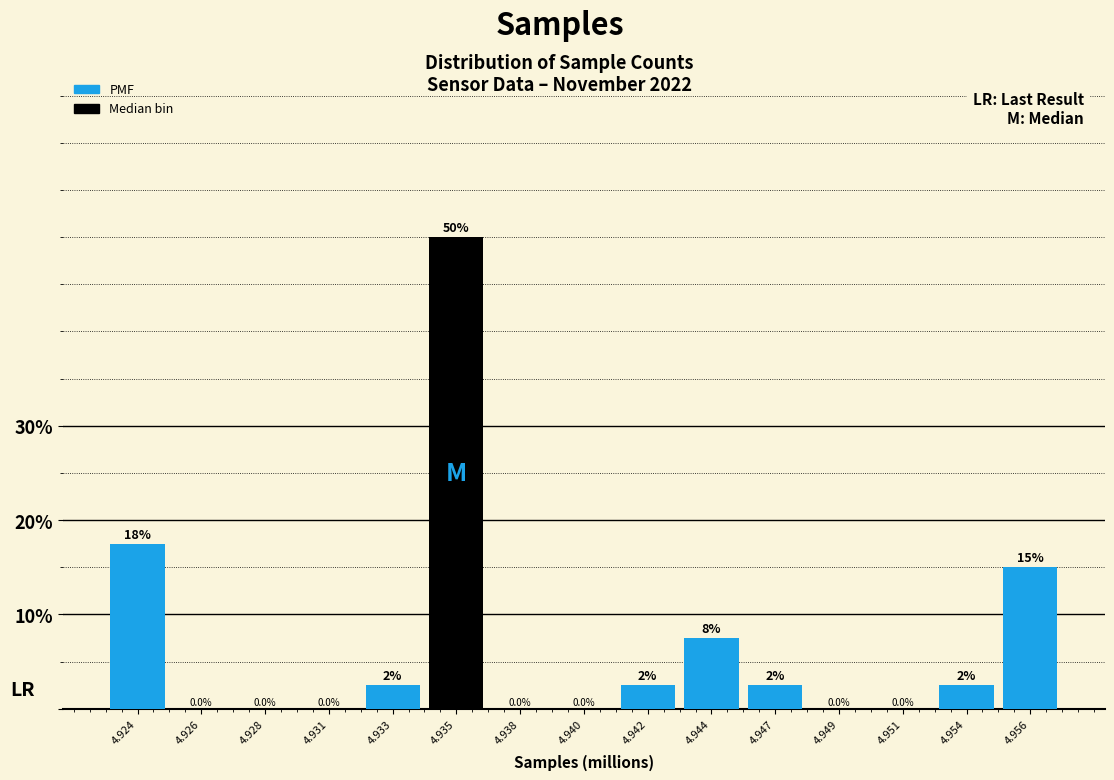

Reading right to left, list all the values displayed in this chart.

4.956=15.0	4.954=2.5	4.951=0.0	4.949=0.0	4.947=2.5	4.944=7.5	4.942=2.5	4.940=0.0	4.938=0.0	4.935=50.0	4.933=2.5	4.931=0.0	4.928=0.0	4.926=0.0	4.924=17.5